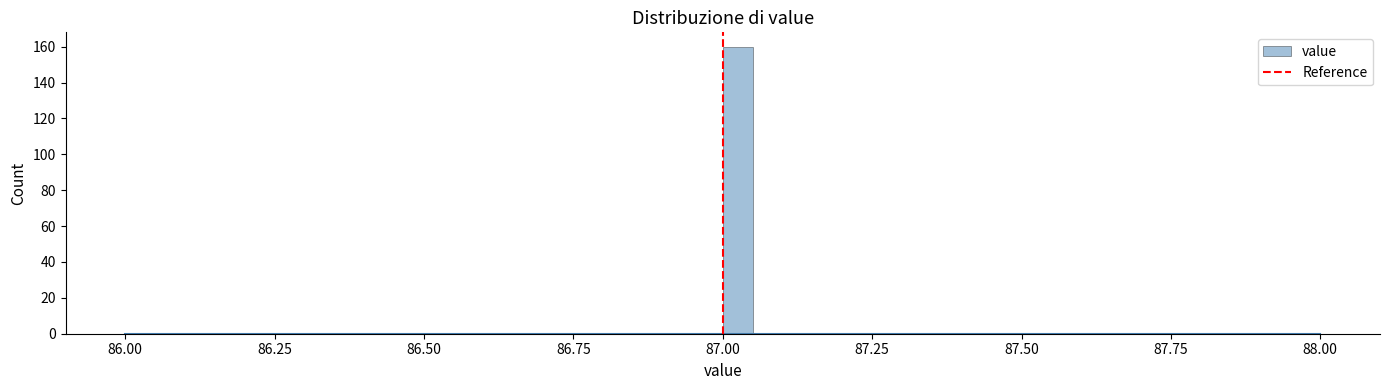

Read against the x-axis, roughly where is the centre of the tallest bar?

87.05